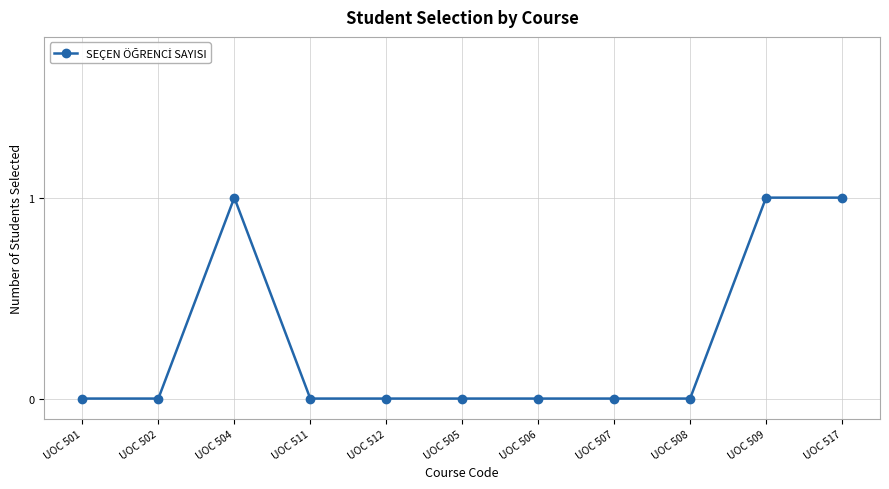

Is it true that the value at UOC 504 is 2?

False